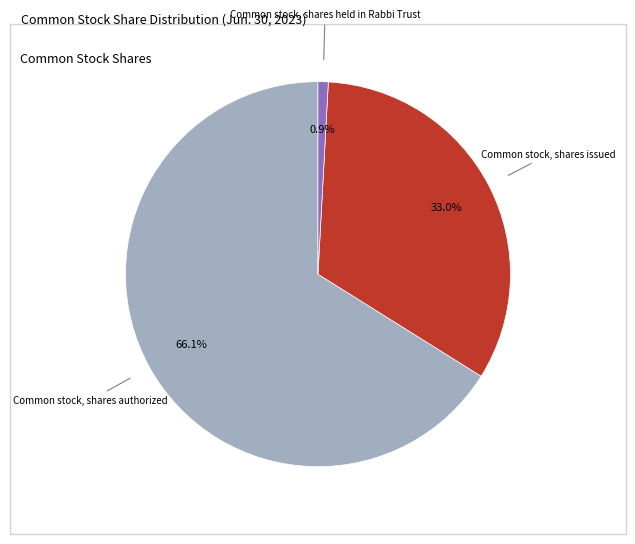

What percentage is the Common stock, shares authorized slice, to the nearest percent?

66%